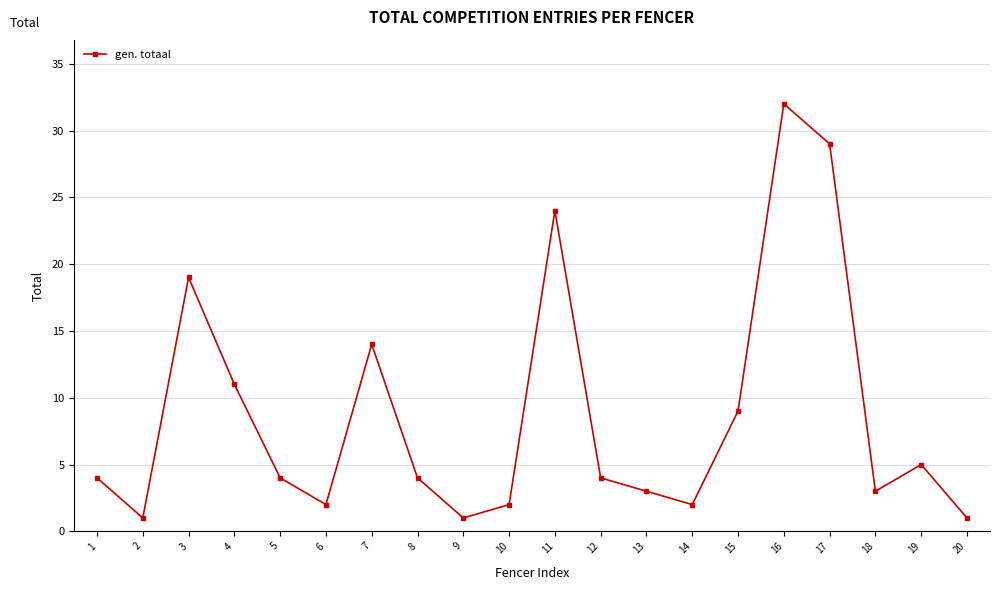

What is the value of the 20th point from the left?

1